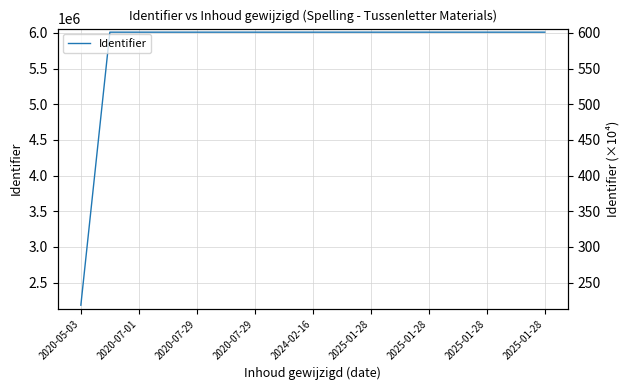

What is the smallest value displayed?

2183496